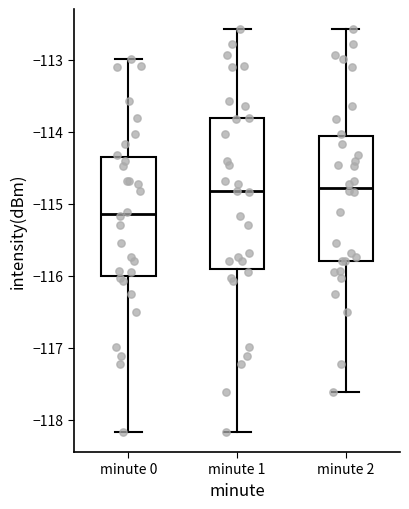

Where does the upper whisker of the box for minute 2 end on the y-axis? The values are not printed on the chart, so give them approximately, as read against the axis.

-112.6